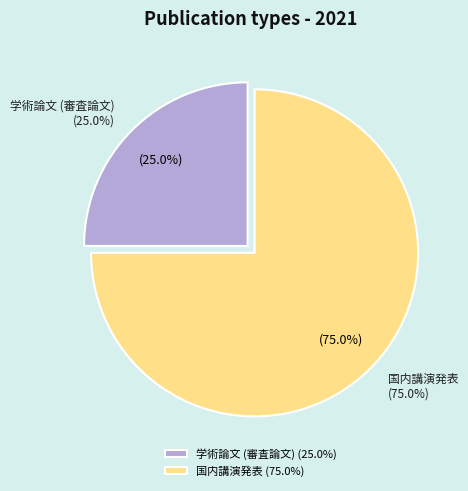

Which slice is the largest?

国内講演発表